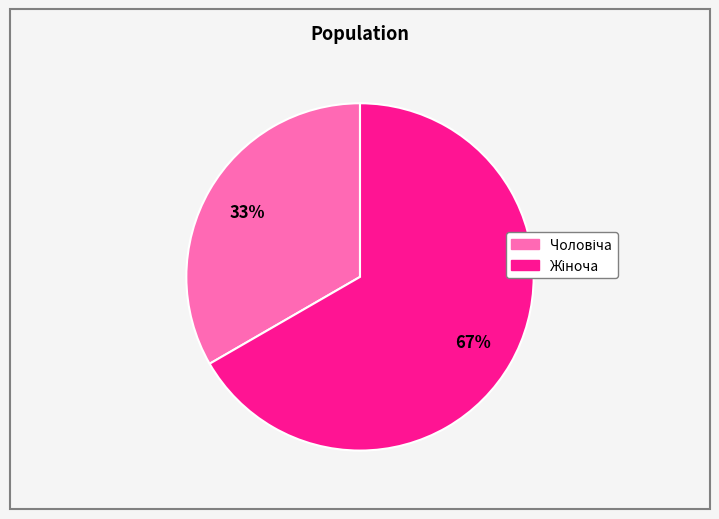

Is there a majority slice in this chart?

Yes